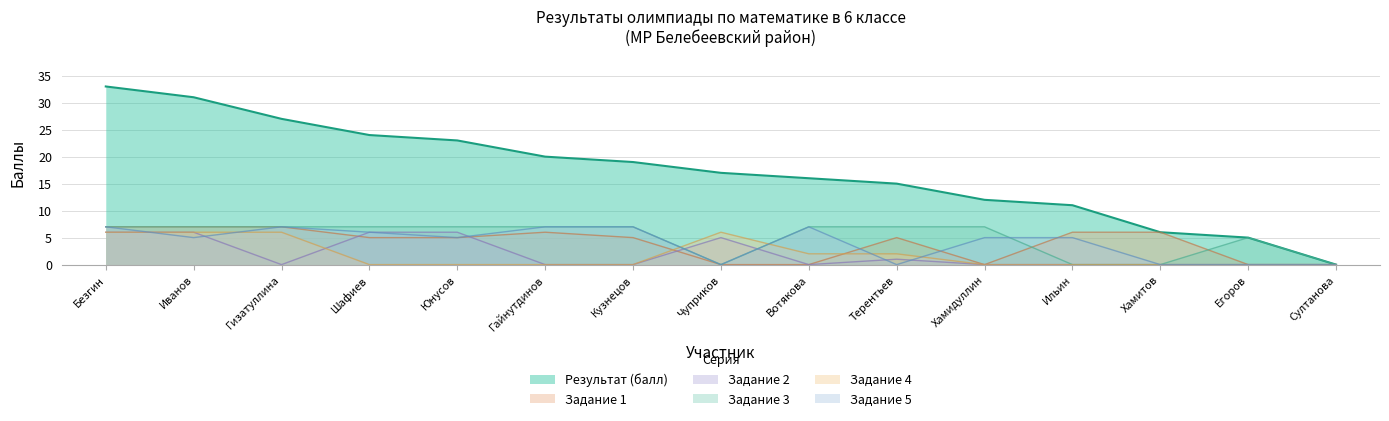

How many values in Задание 4 are above zero?

6